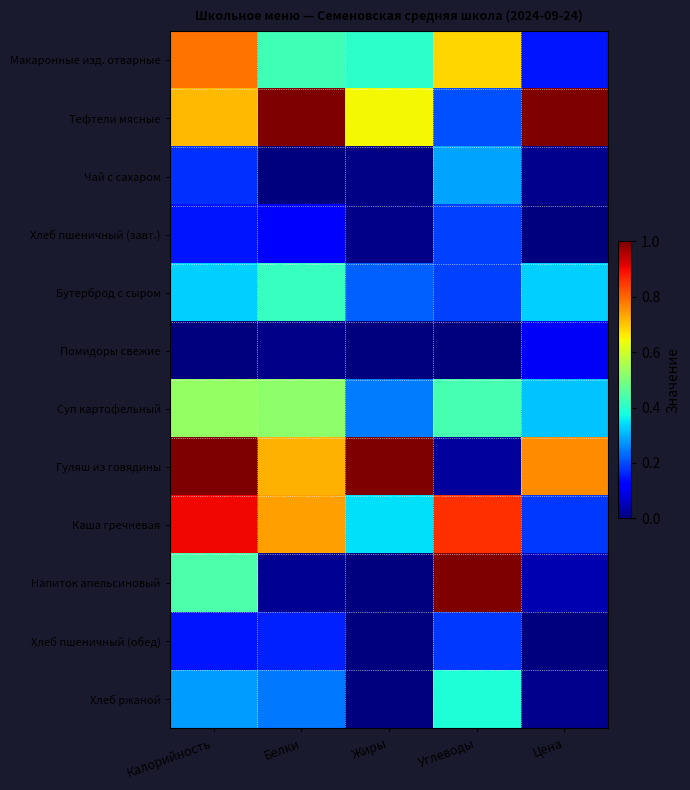

Which series has the largest total across all categories?

Тефтели мясные